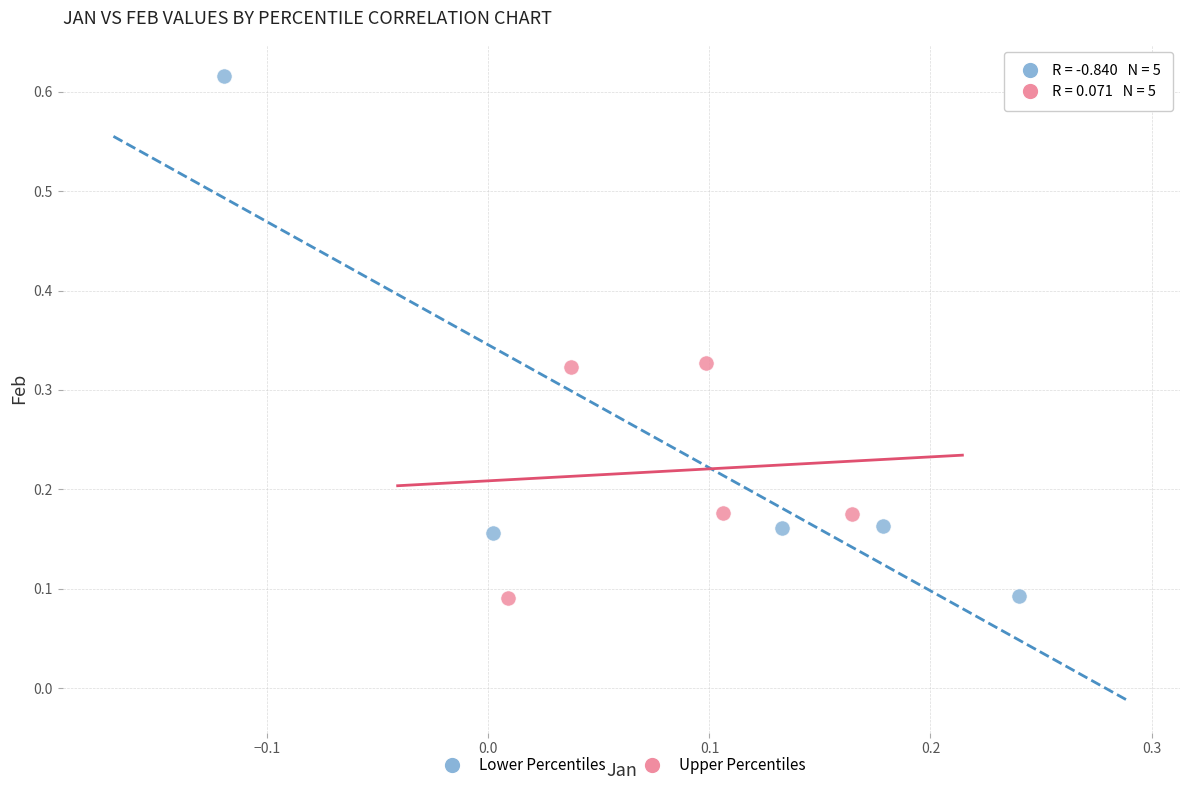

Which series has the largest Y range (max minus min)?

Lower Percentiles